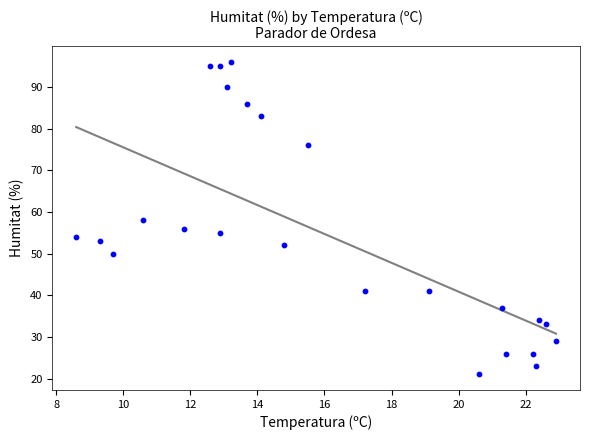

What is the range of Y values (max minus min)?

75